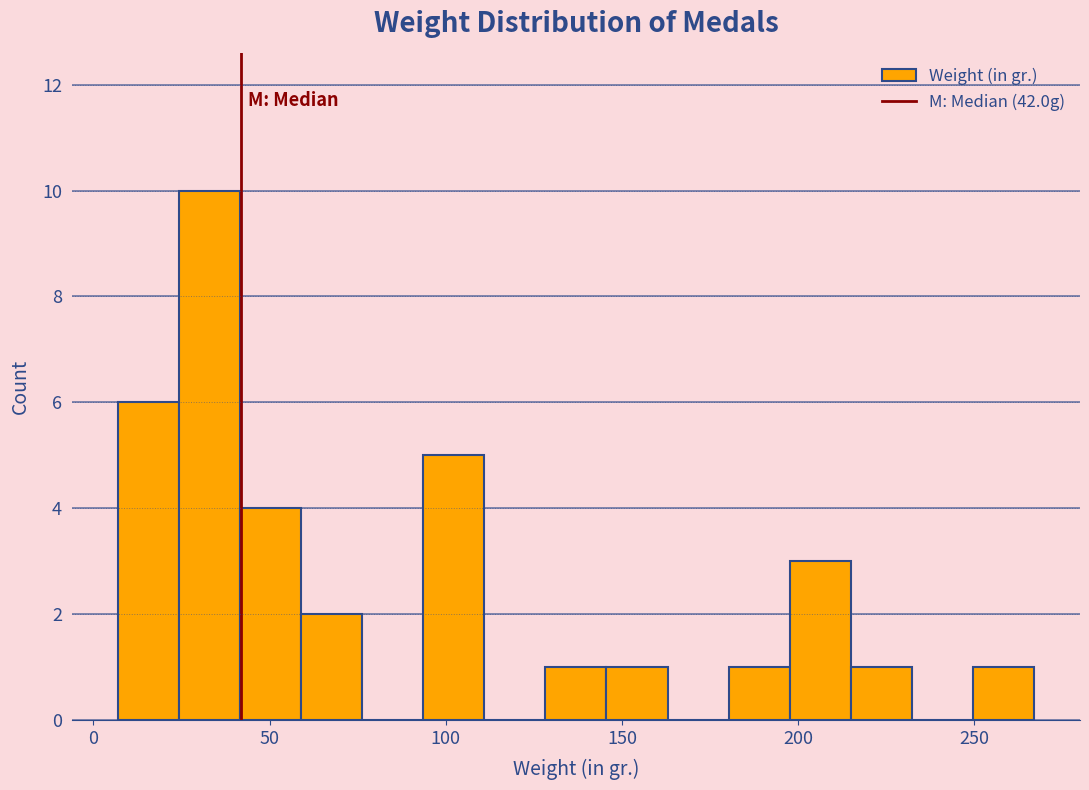

Around what value on the x-axis is the tallest bar? Give the approximate position of its centre, as read against the axis.

35